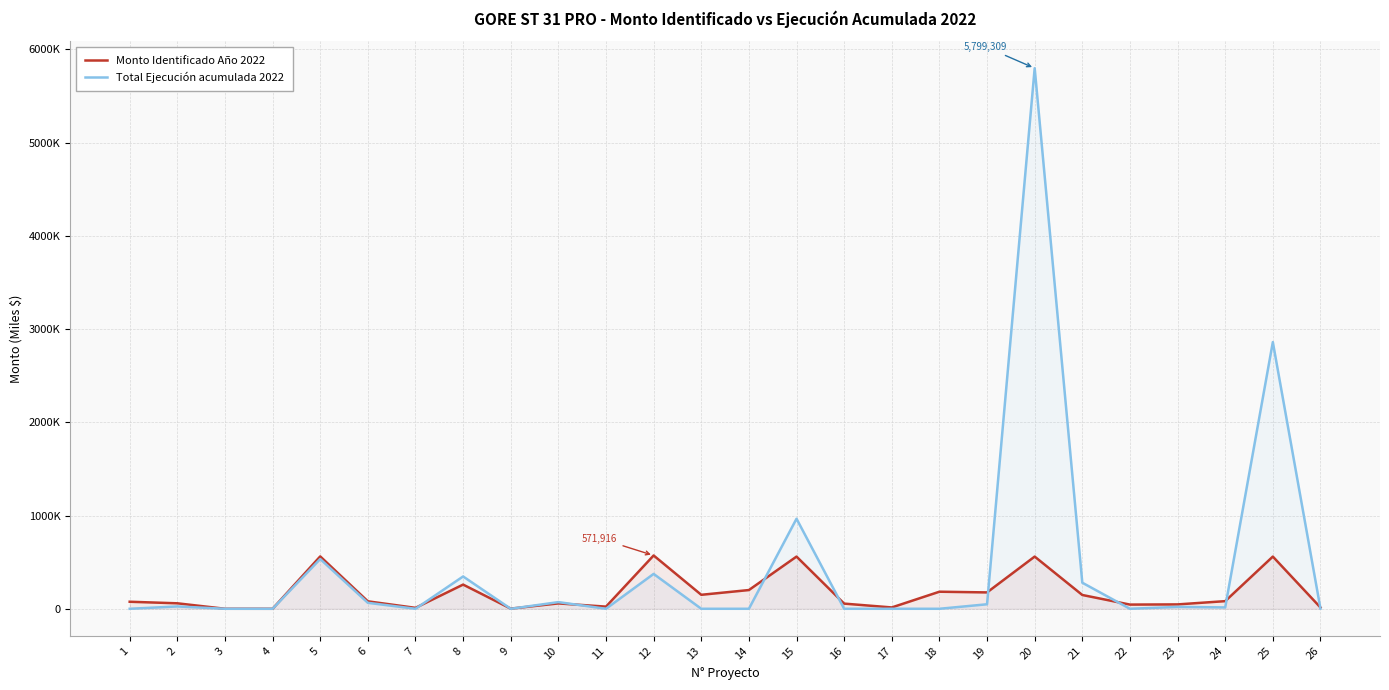

At which label does Monto Identificado Año 2022 reach its minimum?

4